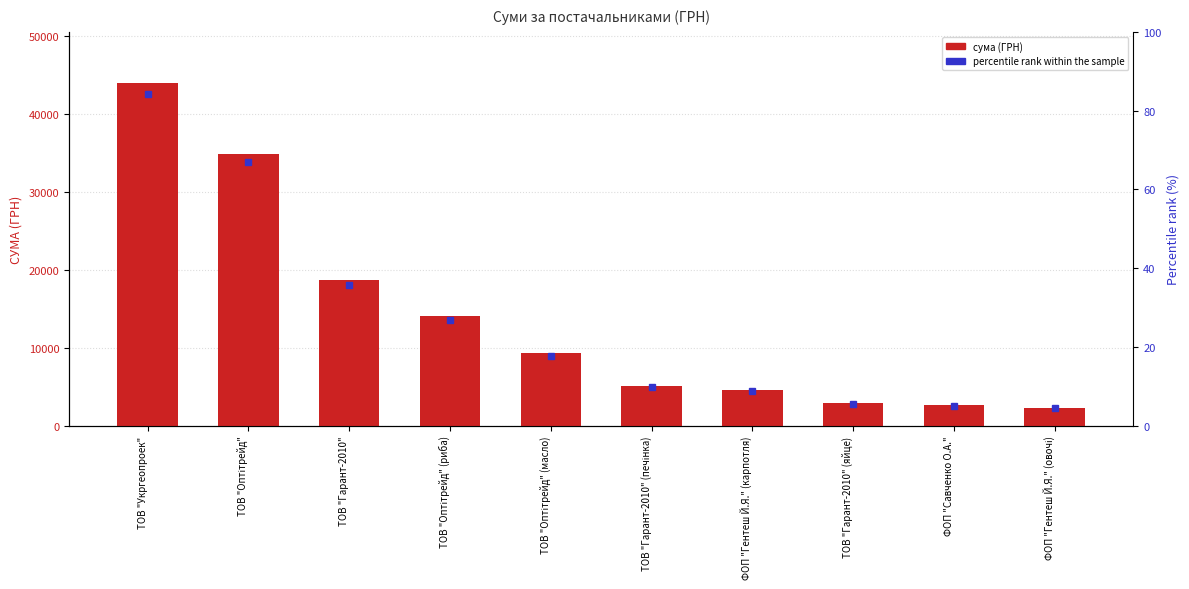

Reading left to right, transcribe all the data shown in this chart.

43943.4	34840.0	18675.0	14043.0	9290.0	5112.0	4572.0	2858.0	2614.0	2314.0